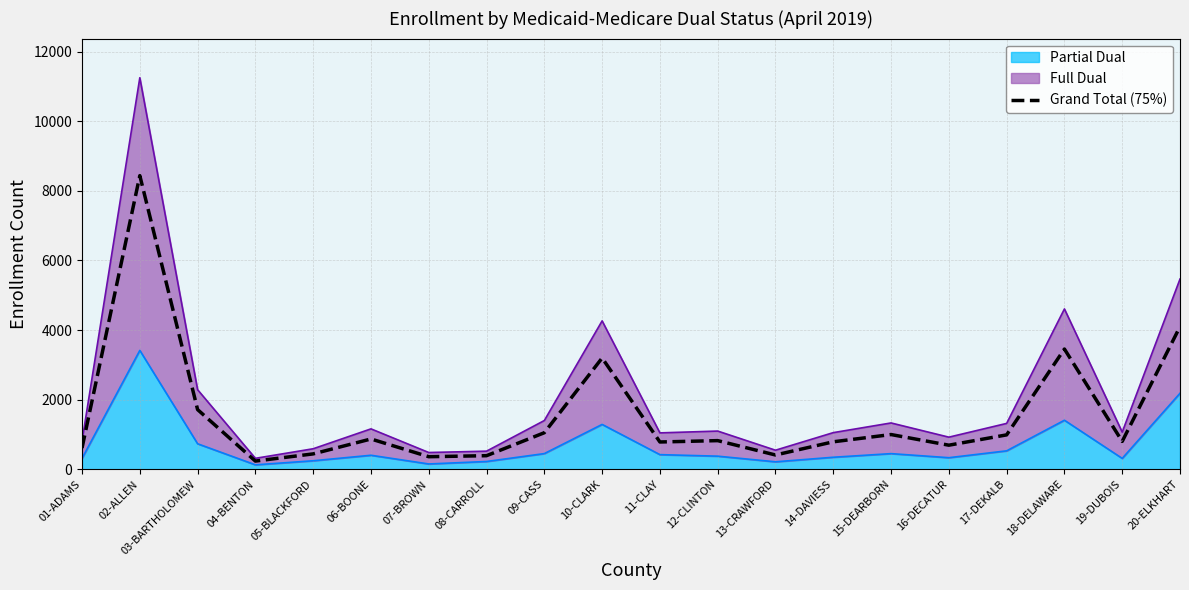

The chart shows a value of 5369.5 at 02-ALLEN. True or false?

False